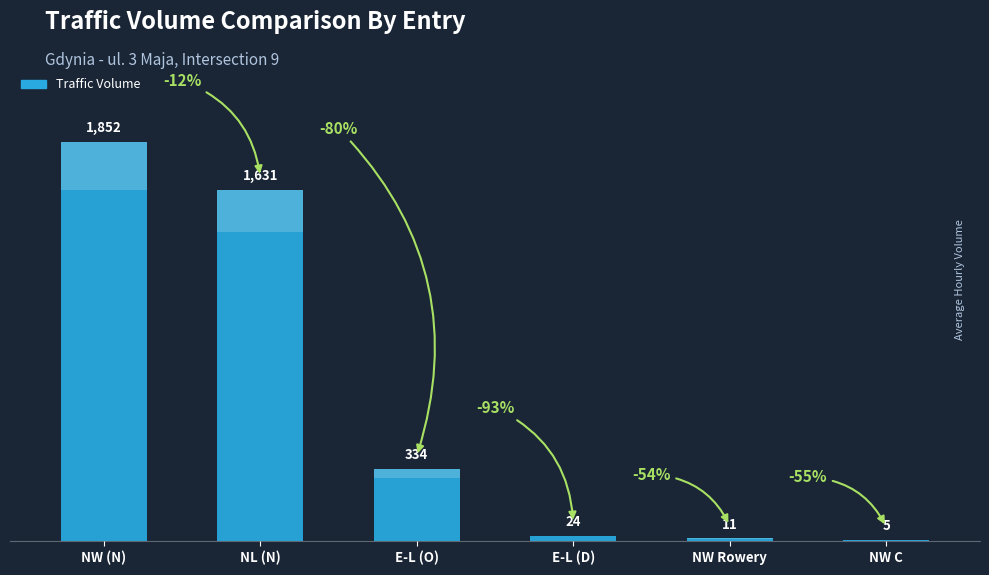

What is the label of the 2nd bar from the right?

NW Rowery